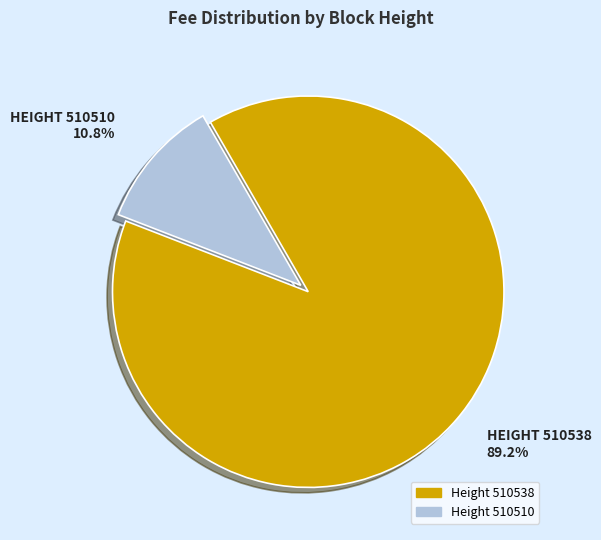

Does Height 510510 represent more than half of the total?

No